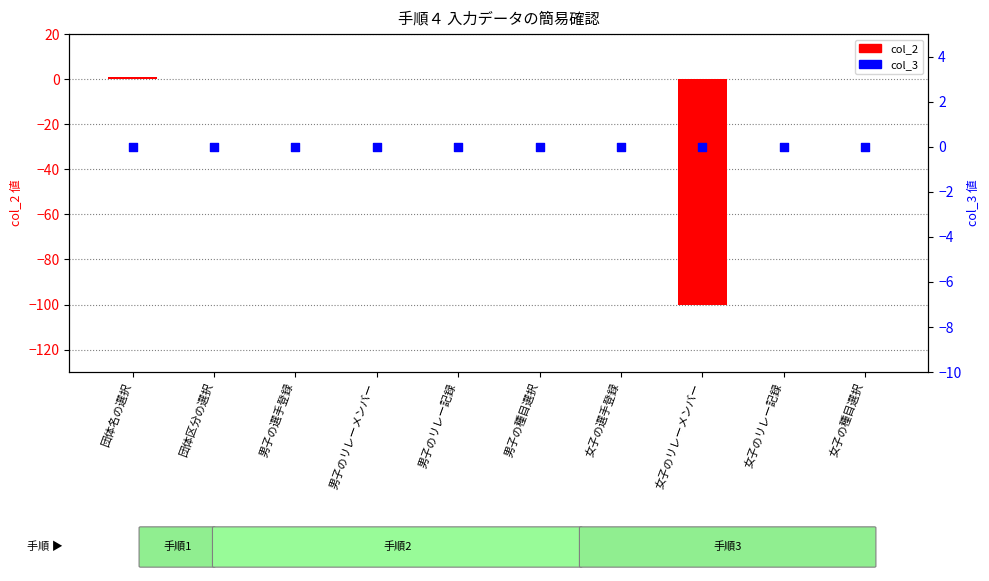

Which series contains the lowest Y value?

col_2